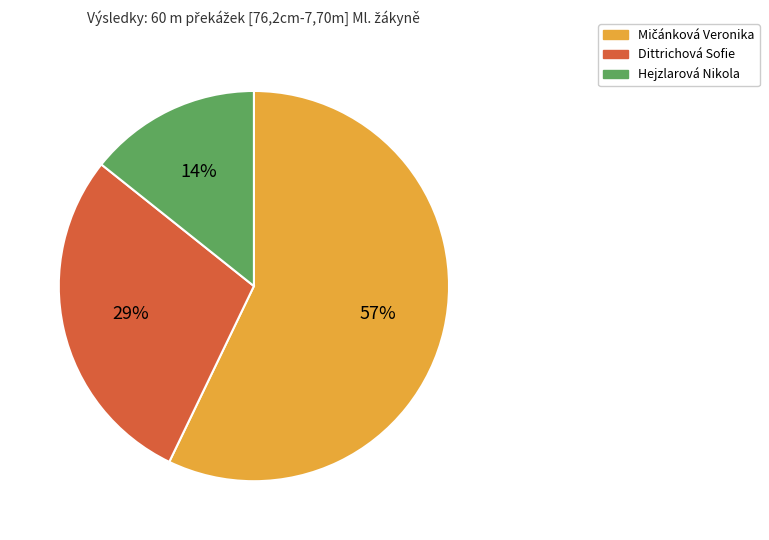

How many segments does this pie chart have?

3